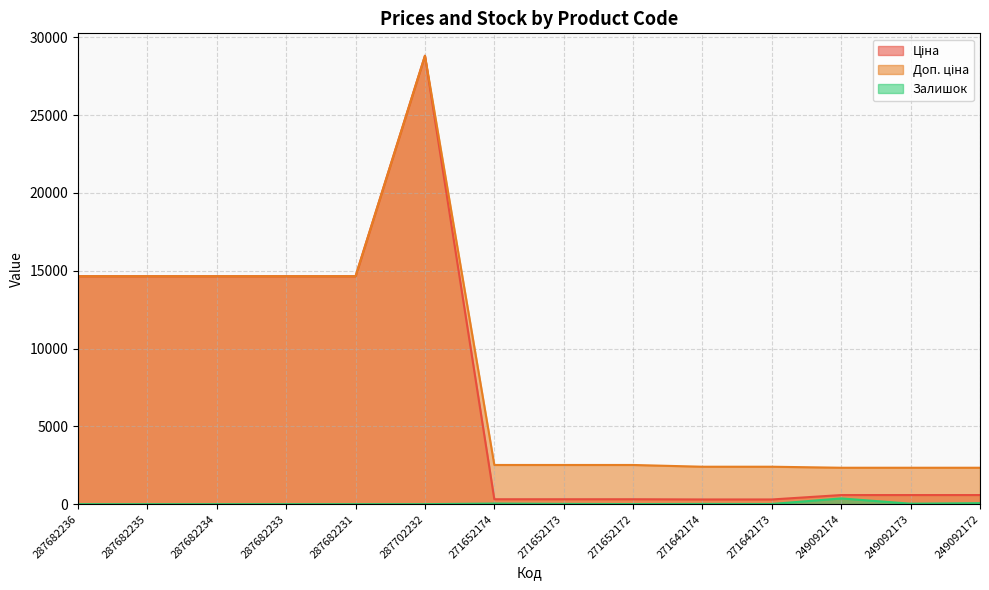

True or false: Залишок and Ціна intersect in this chart.

False